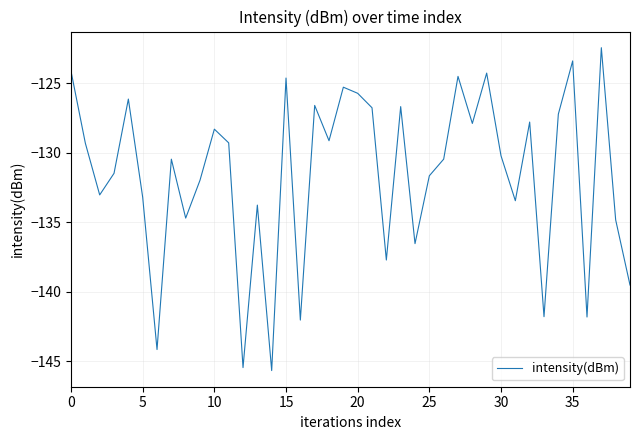

How many lines are shown in the chart?

1